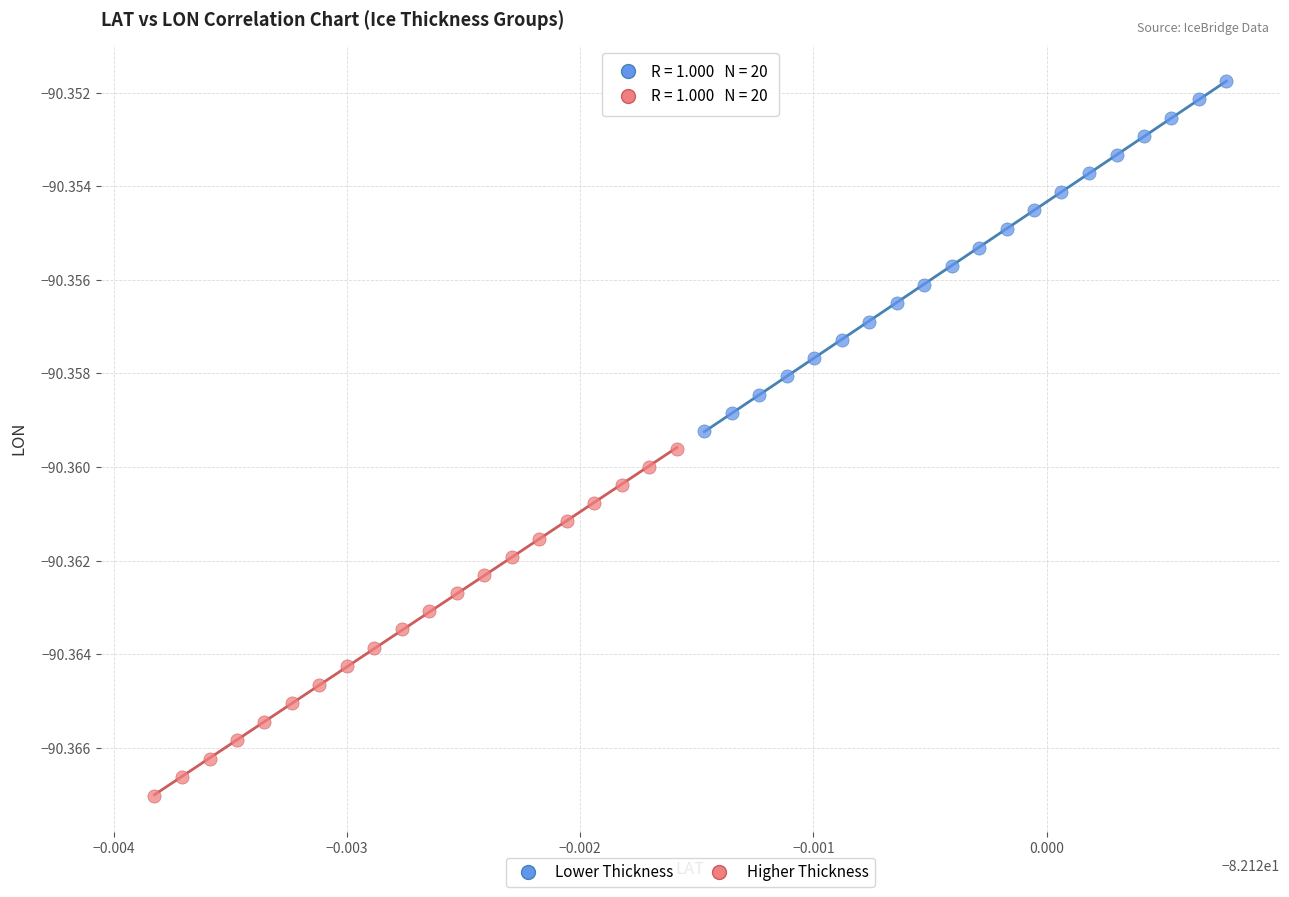

Which series contains the highest Y value?

Lower Thickness